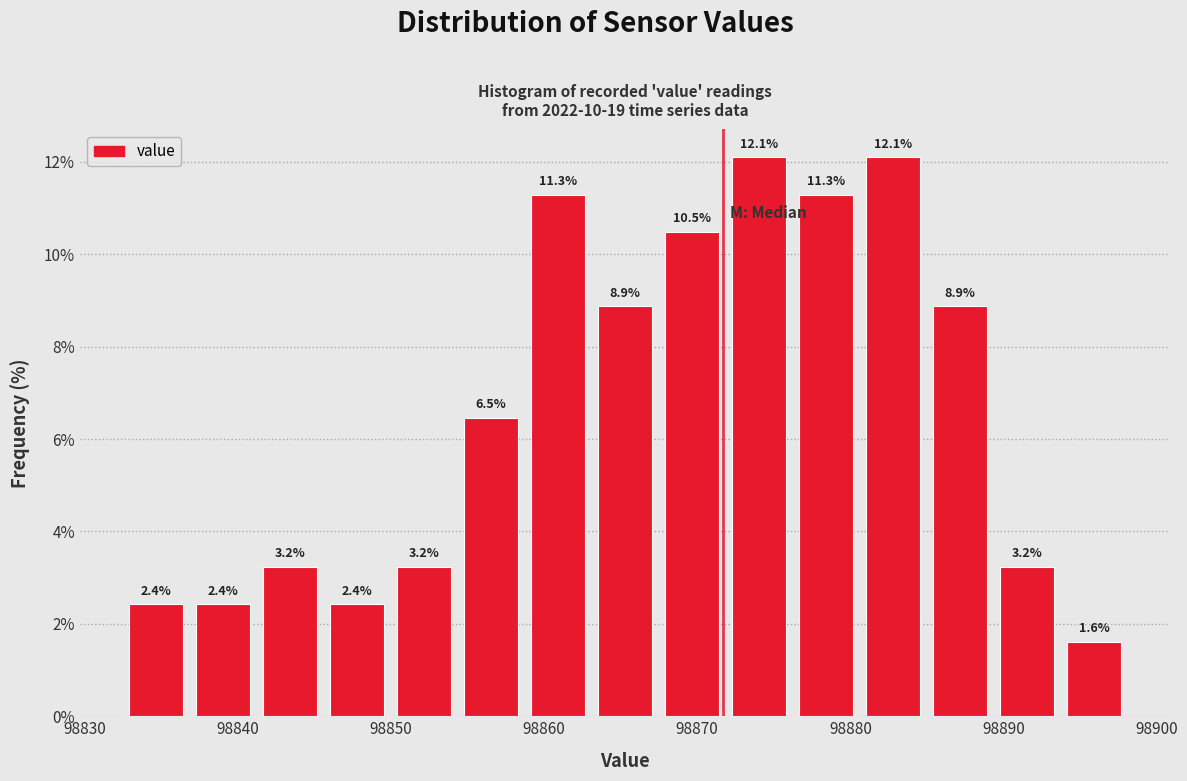

What is the height of the bar covering 98846 to 98850 on the x-axis? The bar edges are not printed on the chart, so give them approximately, as read against the axis.

2.4